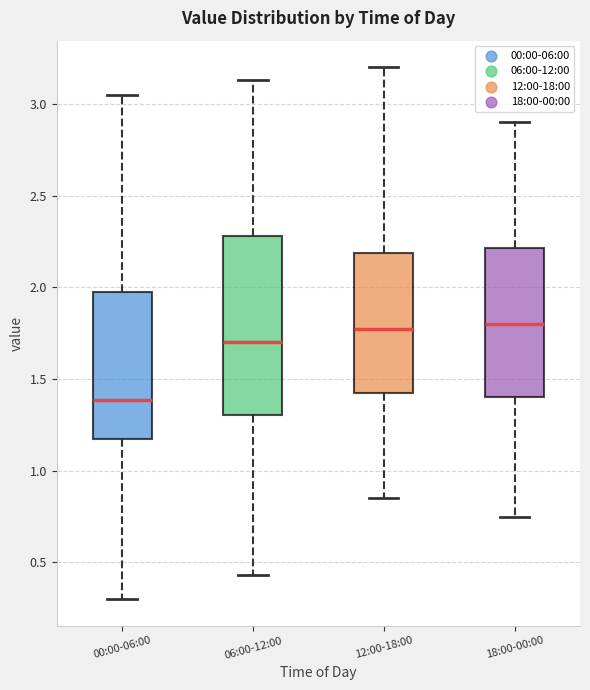

Reading left to right, read every box against the y-axis: the position of its median line, the range the box covers, and the ends of its whiskers. The values are not printed on the chart, so give them approximately, as read against the axis.

00:00-06:00: median 1.40, box 1.20 to 2.00, whiskers 0.30 to 3.05
06:00-12:00: median 1.70, box 1.30 to 2.30, whiskers 0.45 to 3.15
12:00-18:00: median 1.80, box 1.45 to 2.20, whiskers 0.85 to 3.20
18:00-00:00: median 1.80, box 1.40 to 2.20, whiskers 0.75 to 2.90